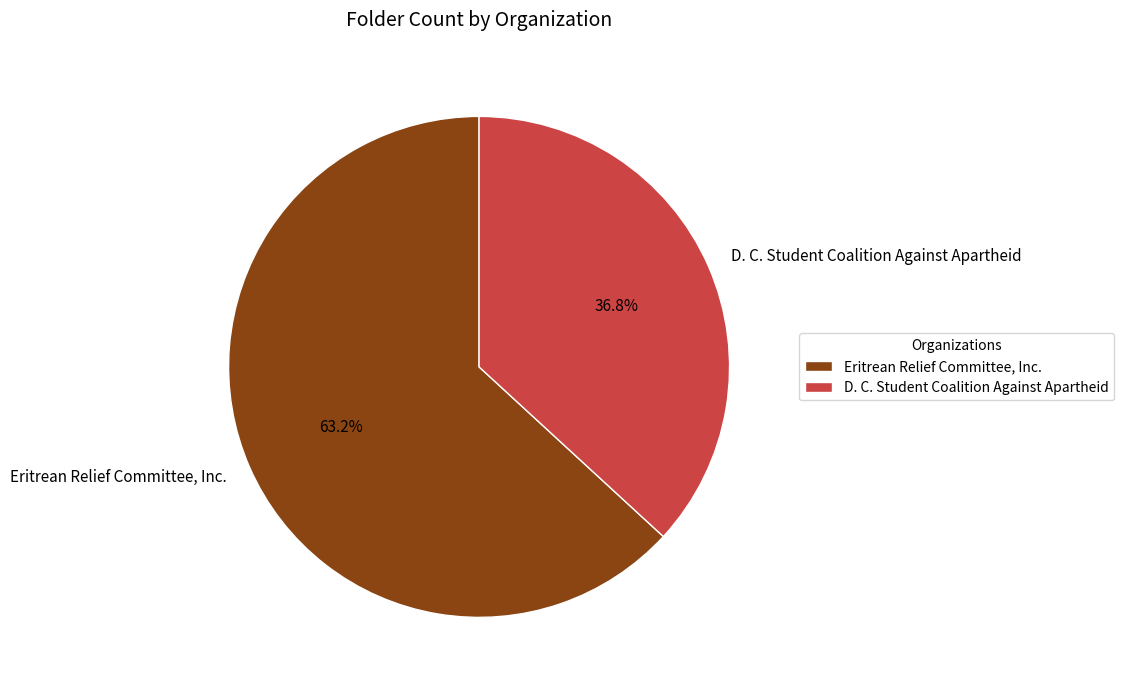

To the nearest percent, what is the difference between the largest and smallest slice percentages?

26%